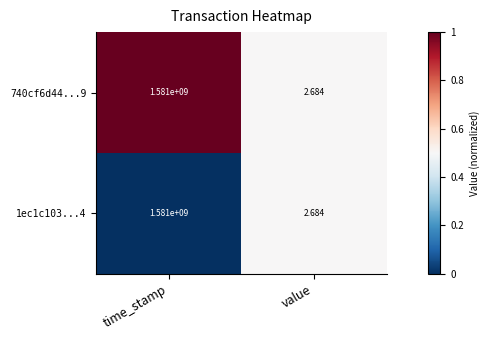

At which category is the sum across all series the highest?

time_stamp